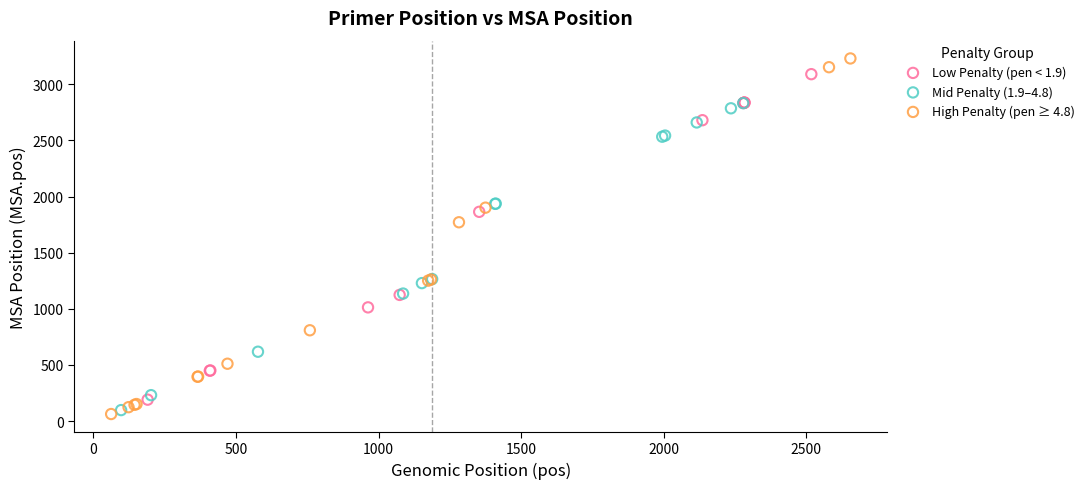

Which series has the largest Y range (max minus min)?

High Penalty (pen ≥ 4.8)